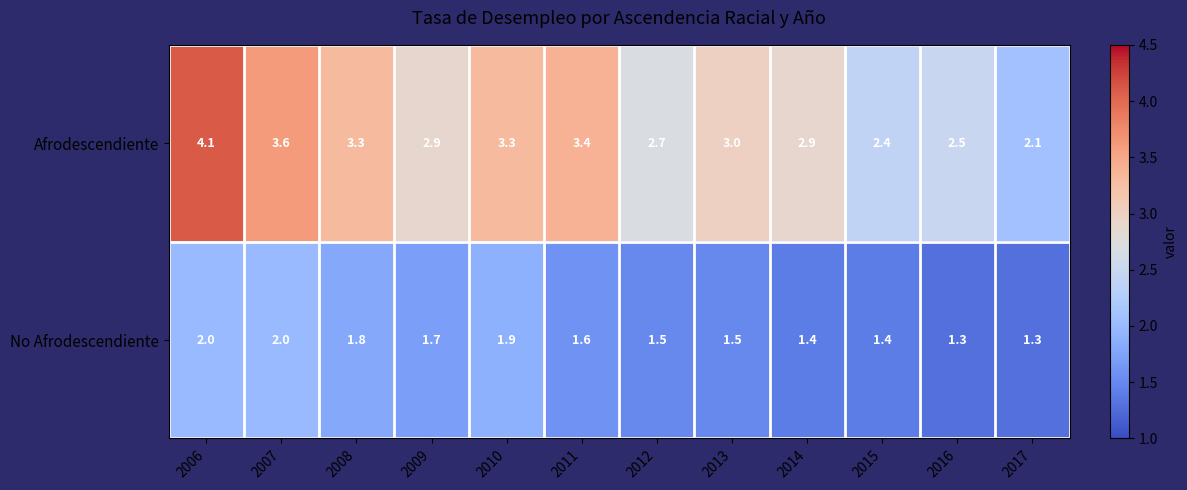

Reading right to left, extract all data points from this chart.

Afrodescendiente: 2.1	2.5	2.4	2.9	3.0	2.7	3.4	3.3	2.9	3.3	3.6	4.1
No Afrodescendiente: 1.3	1.3	1.4	1.4	1.5	1.5	1.6	1.9	1.7	1.8	2.0	2.0